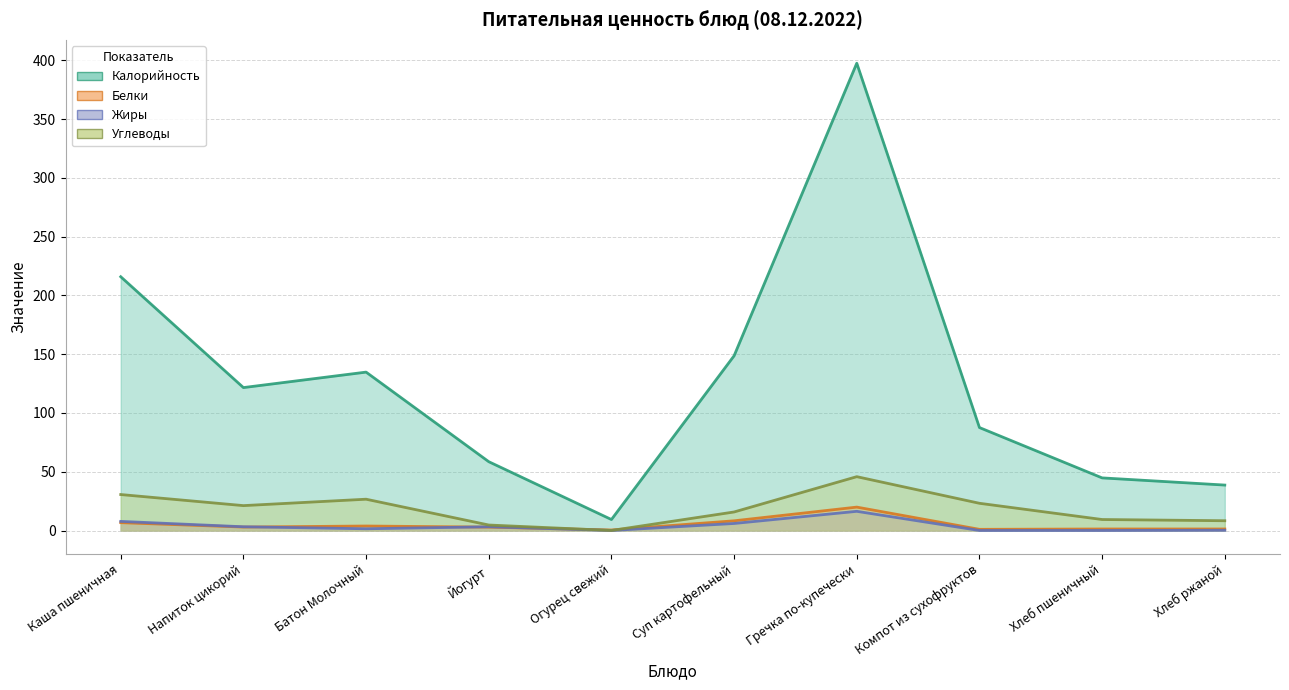

How many lines are shown in the chart?

4